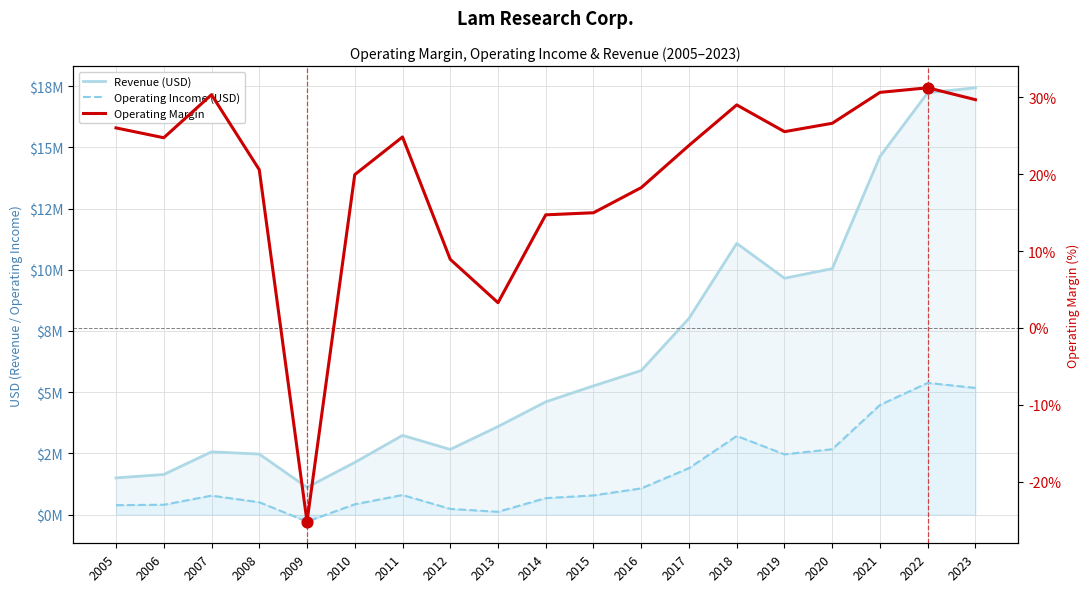

At which category is the sum across all series the highest?

2022